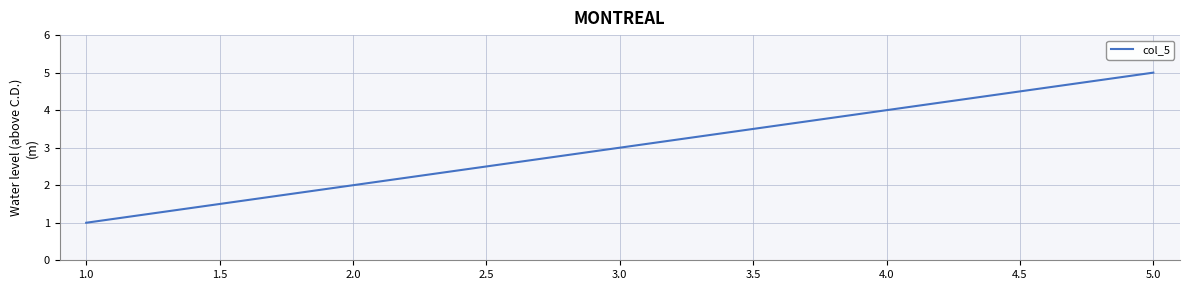

True or false: the data shows 4 at 4.0.

True